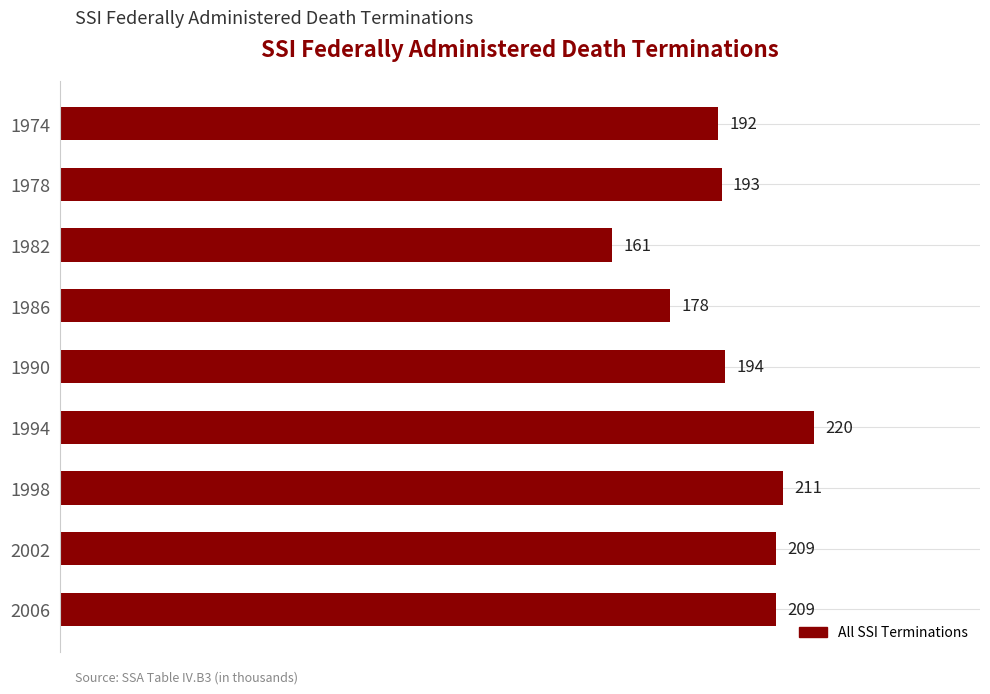

How many data points does each series have?

9